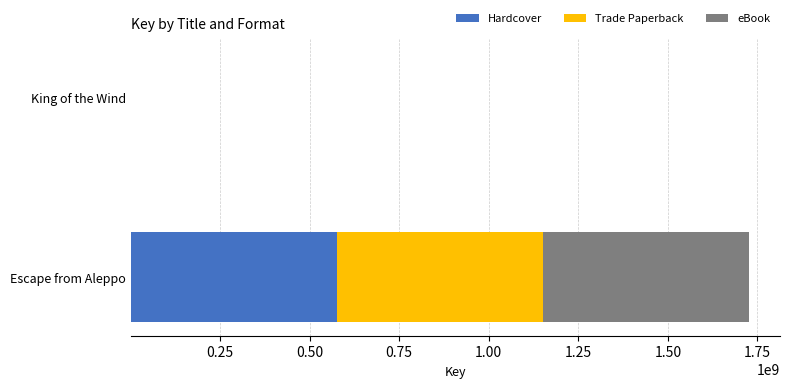

What is the maximum value for Hardcover?

575576748